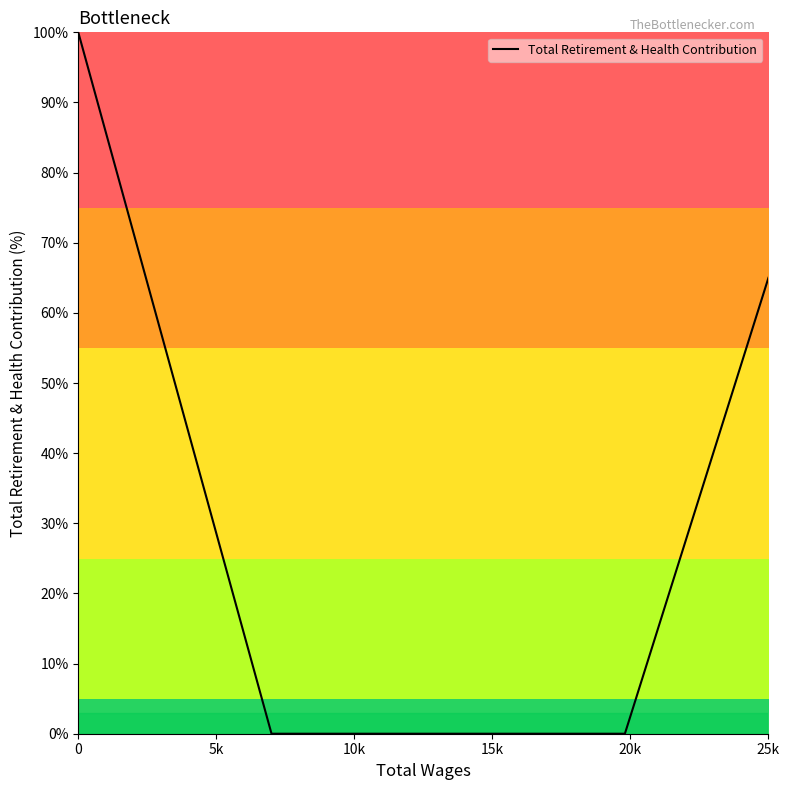

What is the maximum value shown in the chart?

100